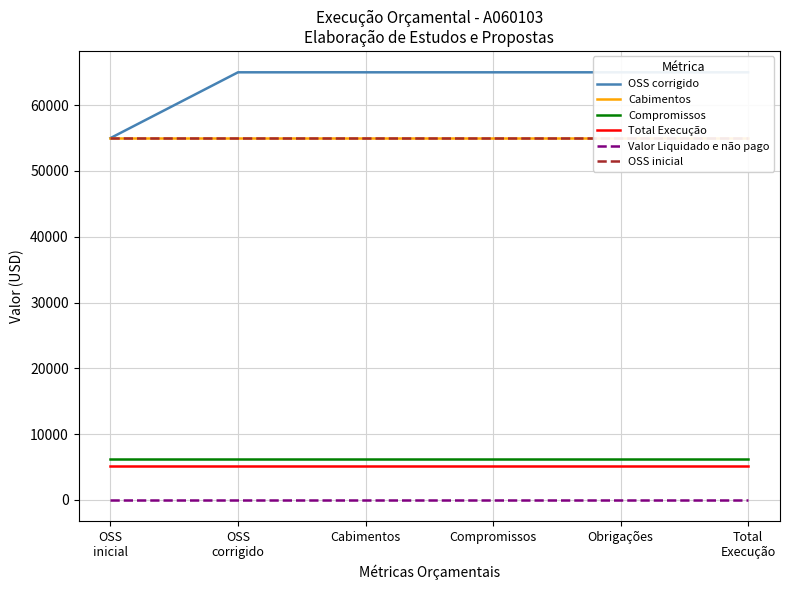

True or false: Total Execução has more than 1 interior local peaks.

False